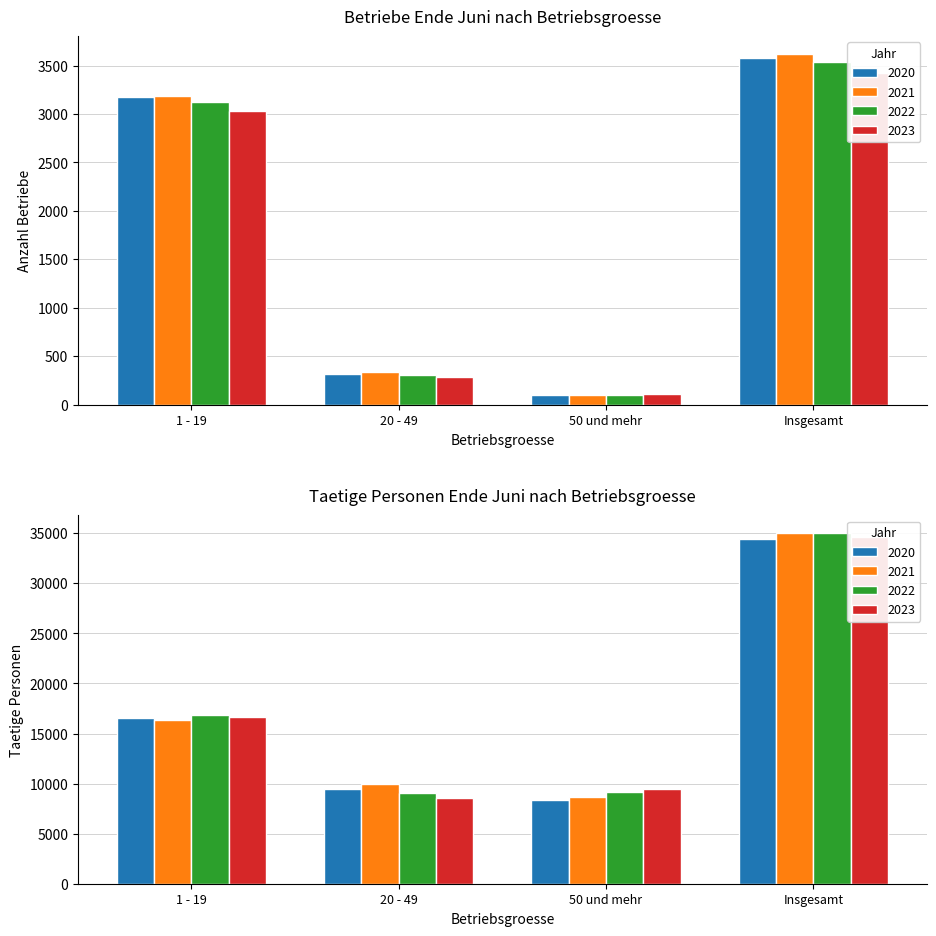

The 2022 series shows 3127 at 1 - 19. True or false?

True